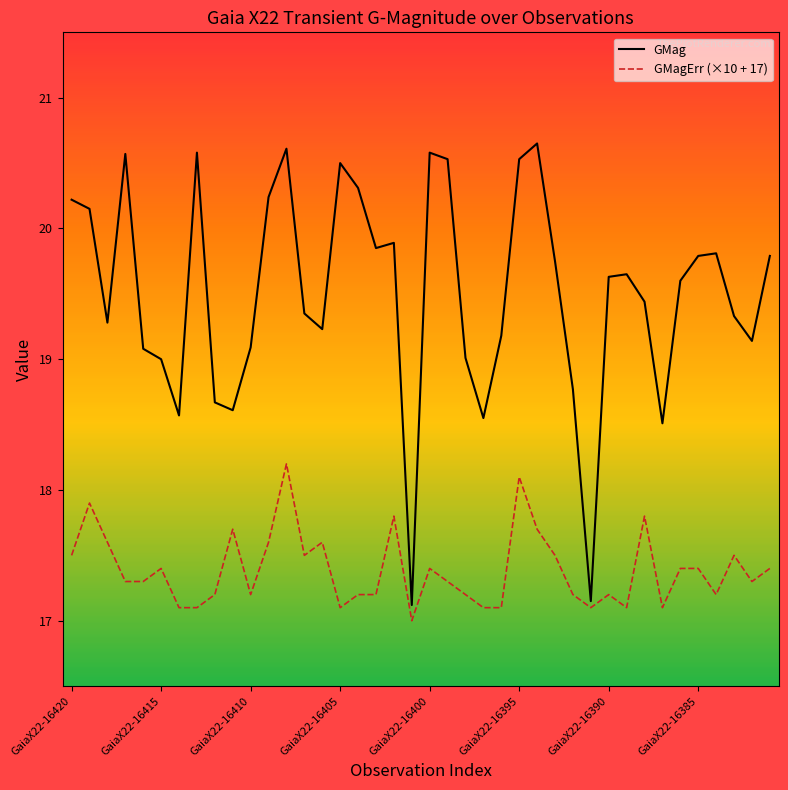

What are all the series names shown in the legend?

GMag, GMagErr (×10 + 17)